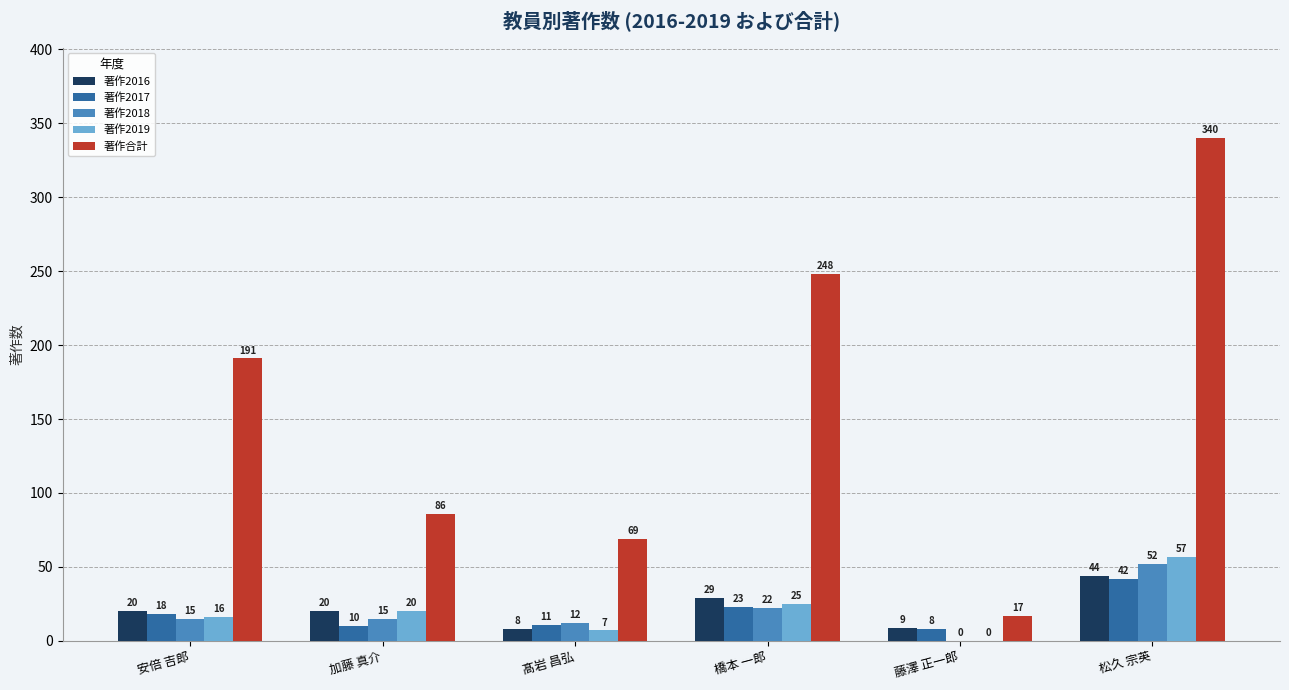

Read the 著作2018 value at 加藤 真介, to the nearest 10.

20